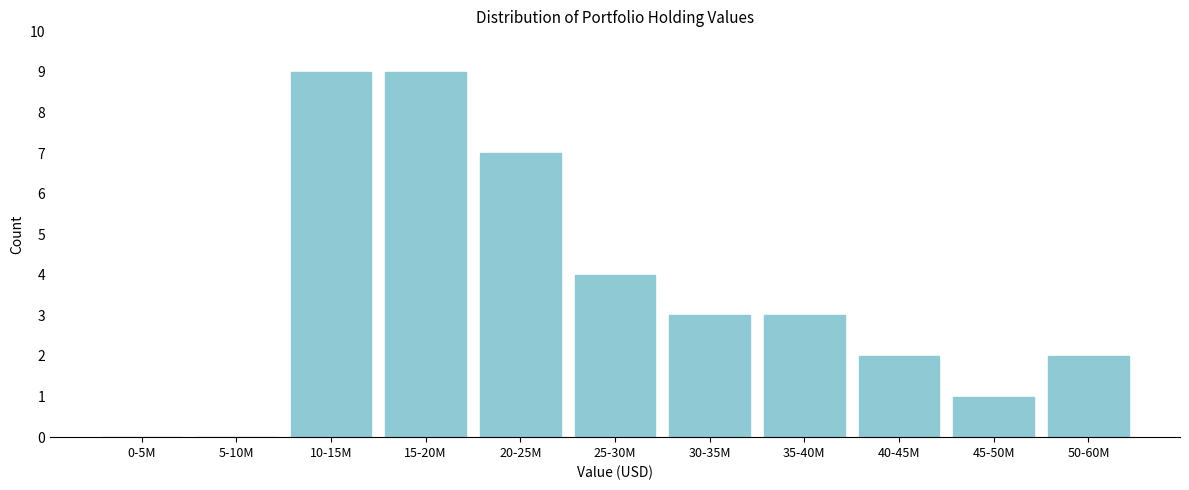

Reading right to left, extract all data points from this chart.

50-60M=2	45-50M=1	40-45M=2	35-40M=3	30-35M=3	25-30M=4	20-25M=7	15-20M=9	10-15M=9	5-10M=0	0-5M=0